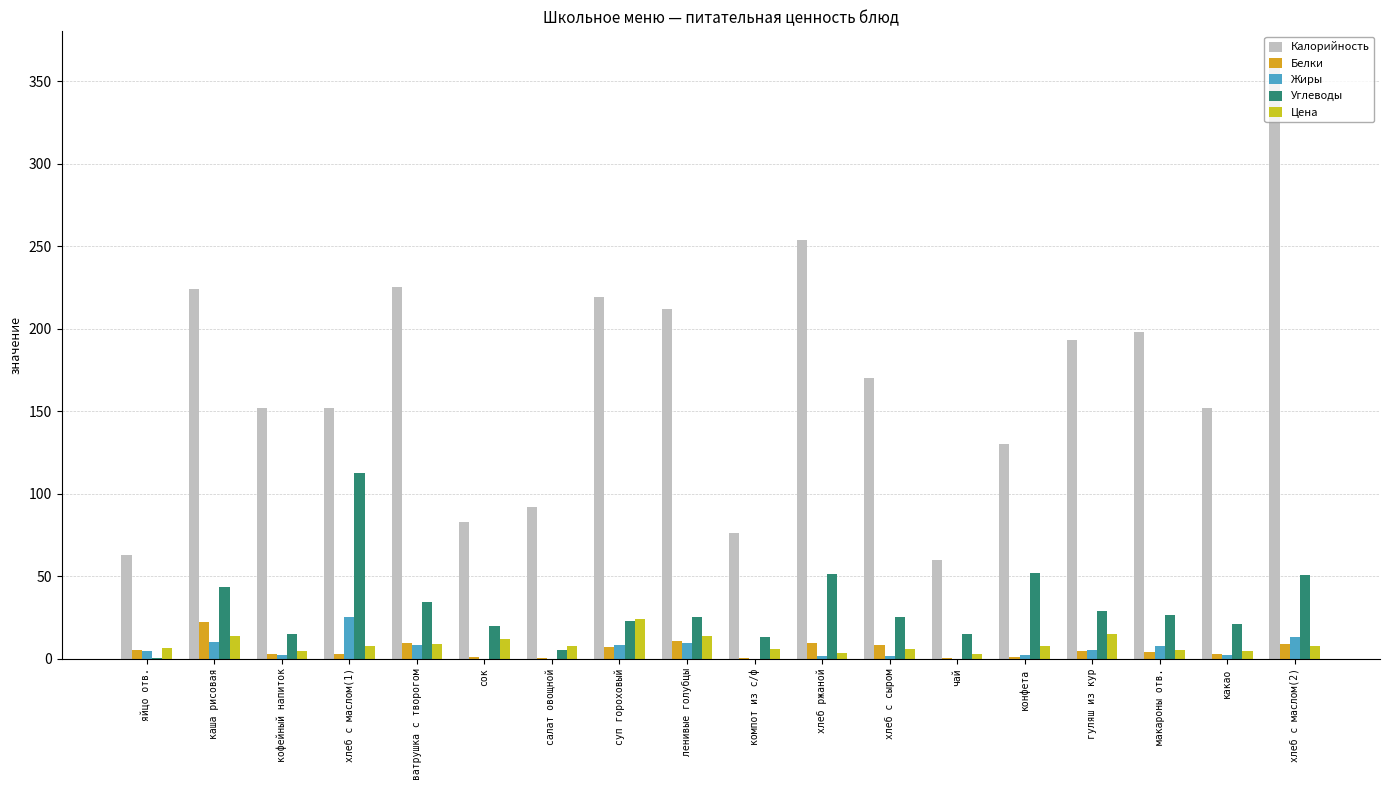

At which label does Цена reach its peak?

суп гороховый